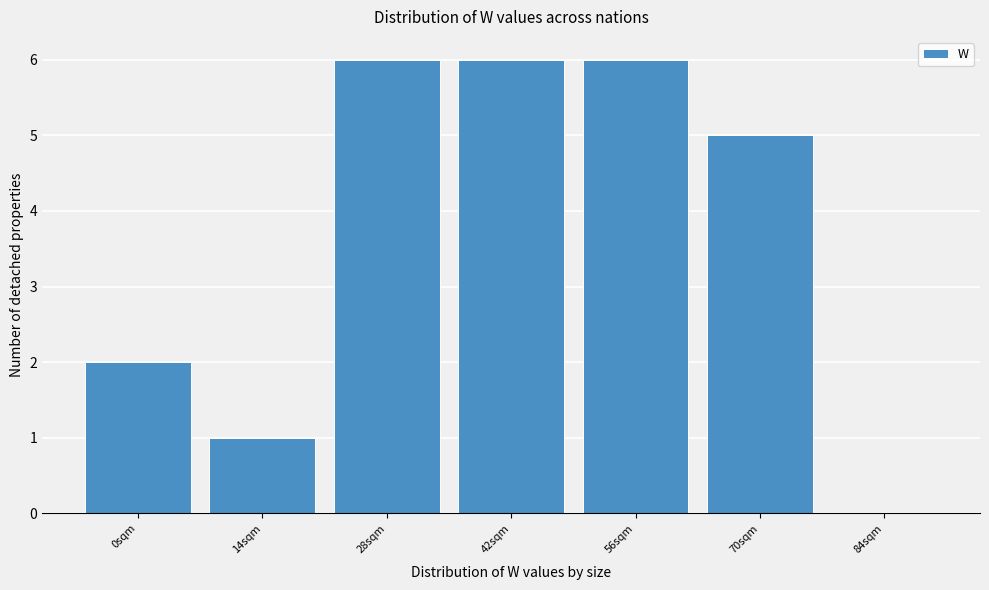

True or false: the data shows -3 at 84sqm.

False